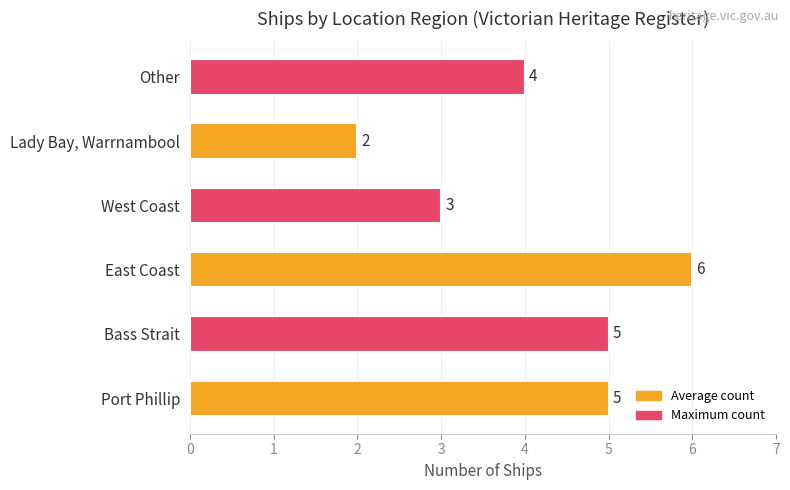

Reading bottom to top, transcribe all the data shown in this chart.

5	5	6	3	2	4